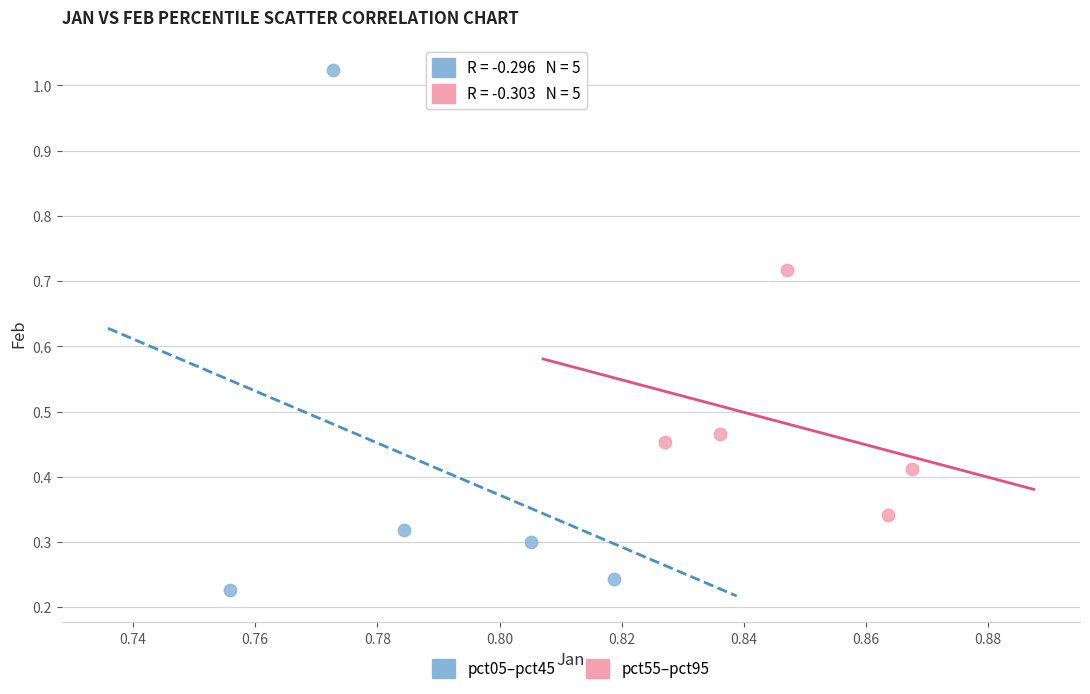

Which series contains the highest Y value?

pct05–pct45